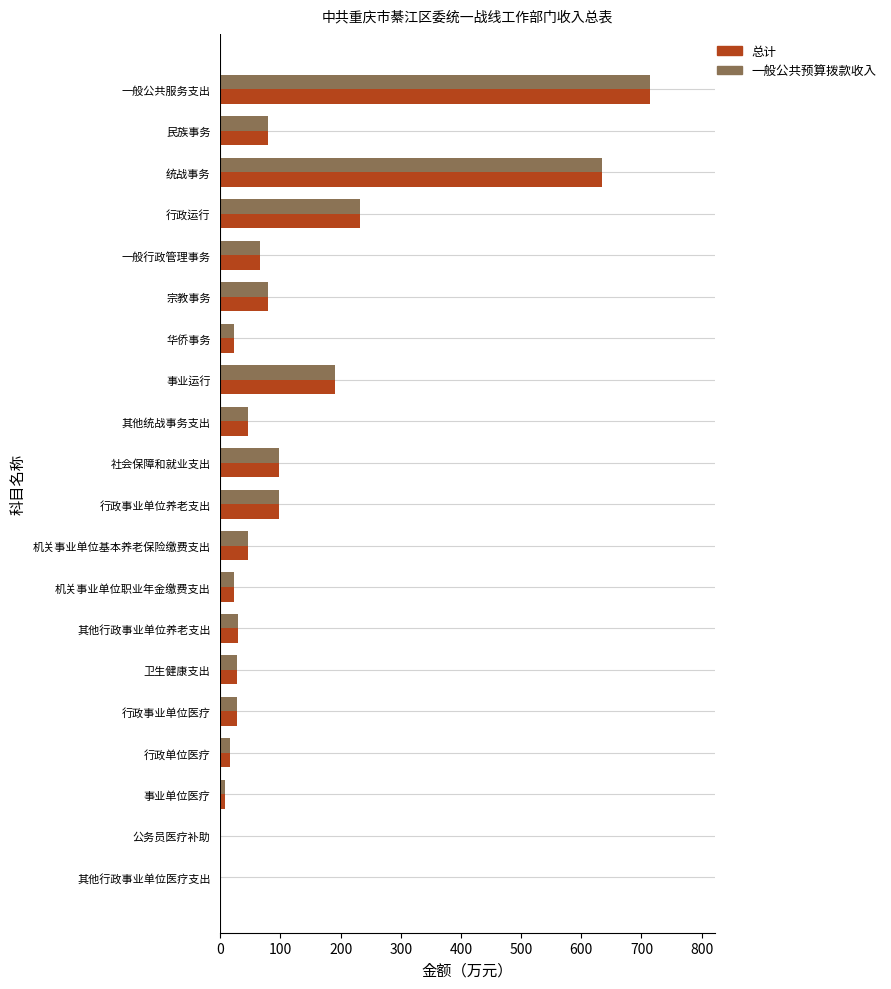

How many data points does each series have?

20